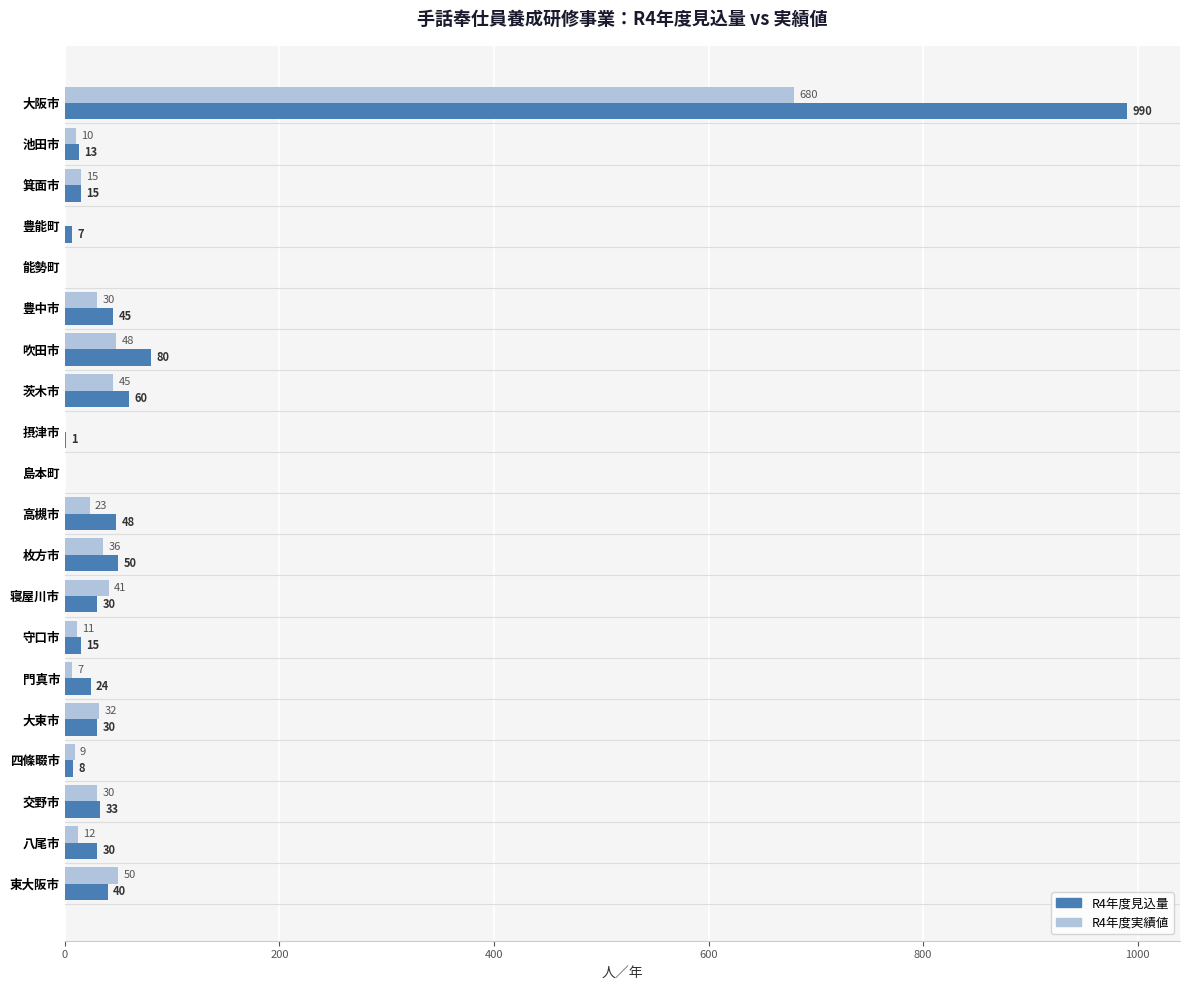

What is the sum of the R4年度見込量 values at 茨木市 and 高槻市?

108